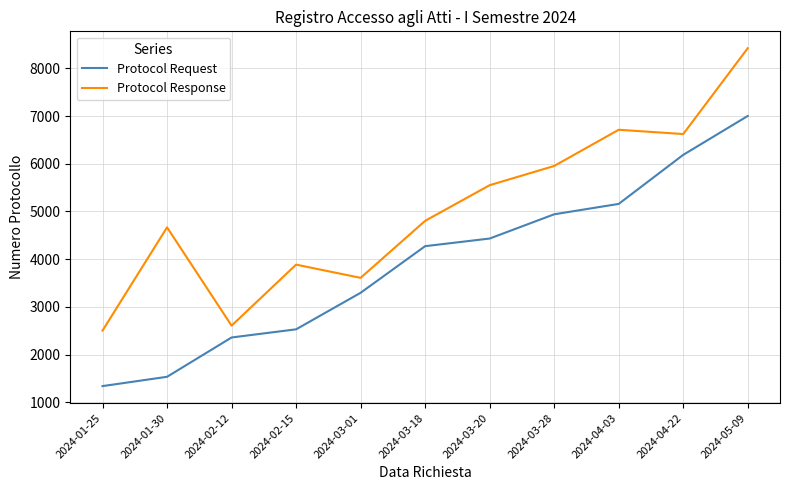

What is the sum of the Protocol Request values at 2024-04-03 and 2024-02-15?

7687